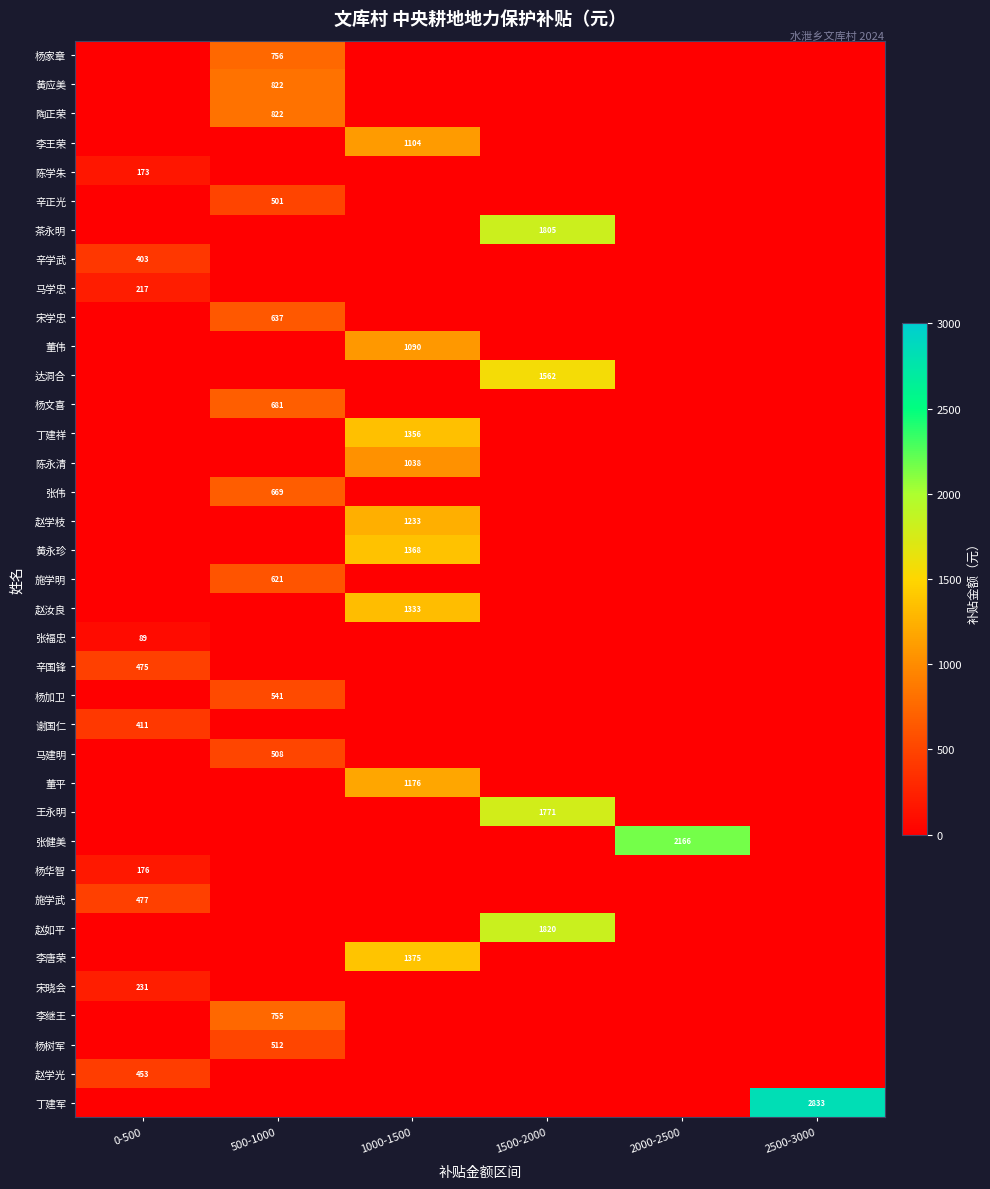

True or false: 丁建祥 has a value of 1980 at 1000-1500.

False